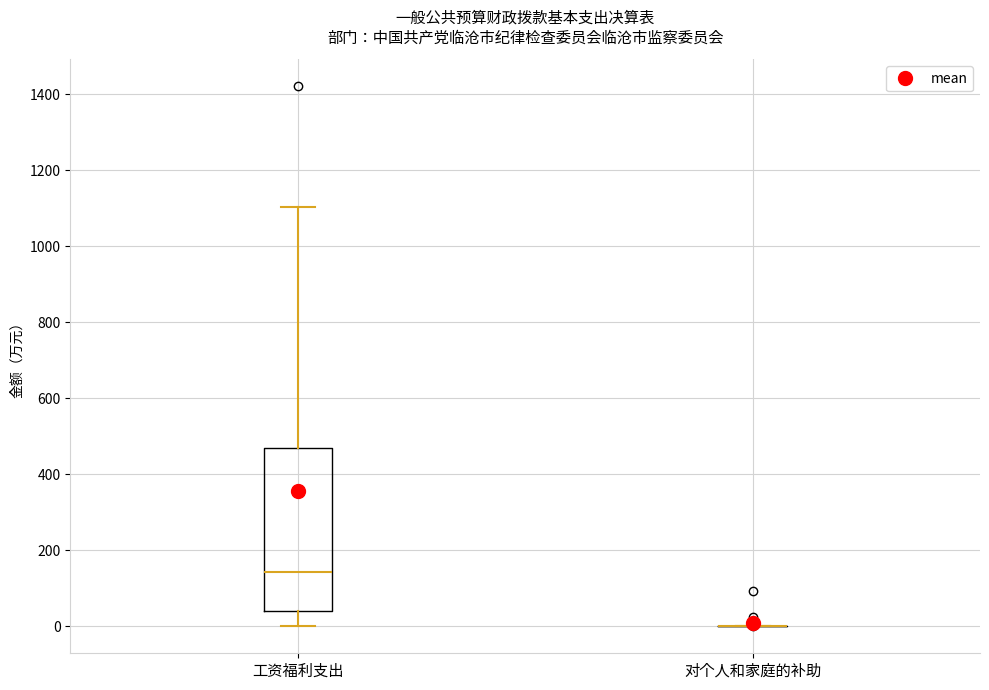

Which box is the tallest, from its lower edge to its upper edge?

工资福利支出